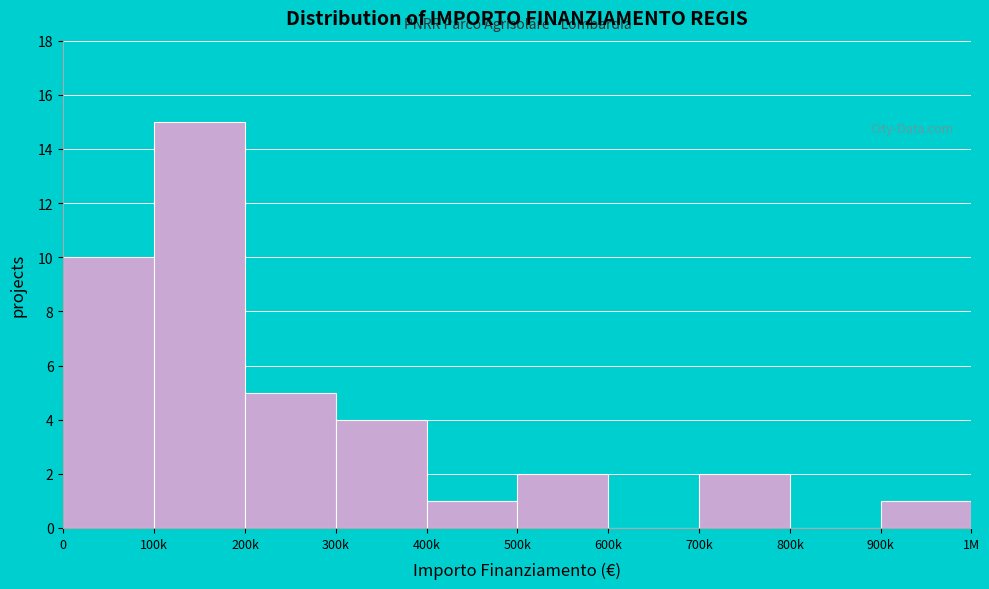

Reading right to left, list all the values displayed in this chart.

900k=1	800k=0	700k=2	600k=0	500k=2	400k=1	300k=4	200k=5	100k=15	0=10